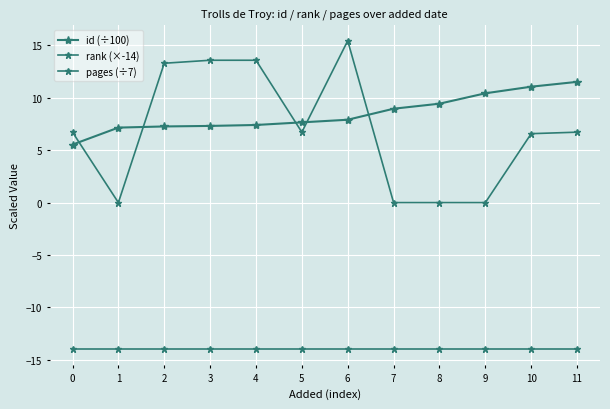

Is this an area chart (filled region under the line)?

No